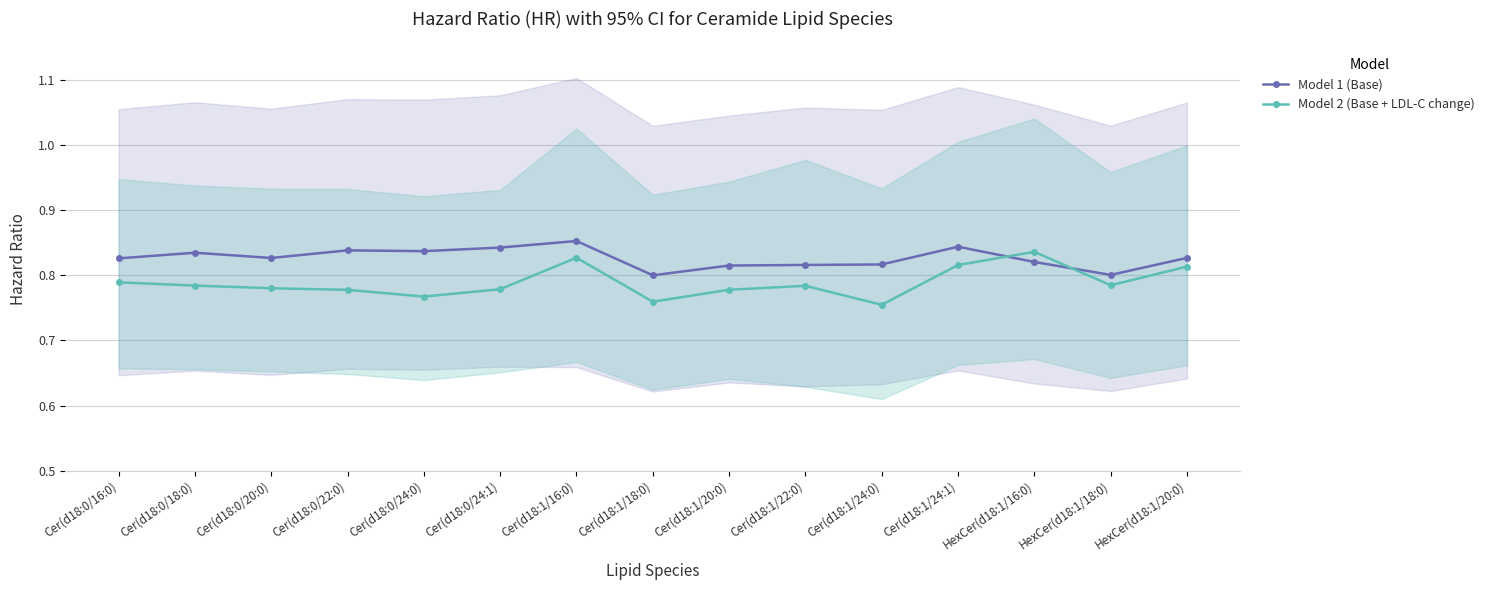

Between Cer(d18:0/24:0) and Cer(d18:0/20:0), which is larger?

Cer(d18:0/24:0)